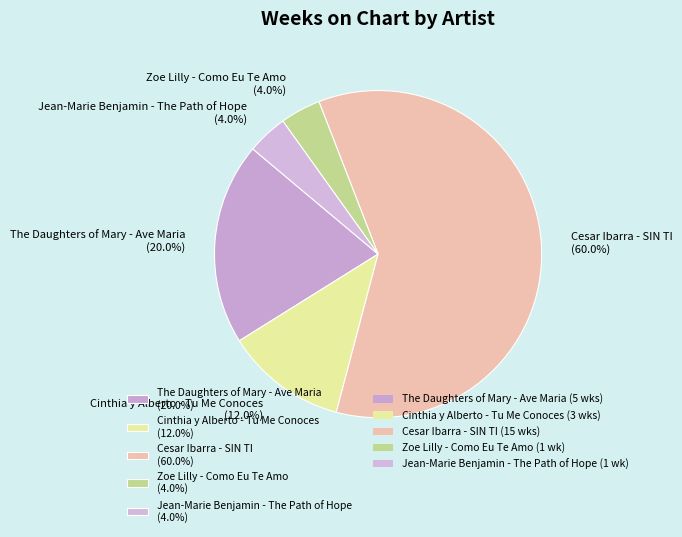

Is there any slice that represents more than half of the pie?

Yes